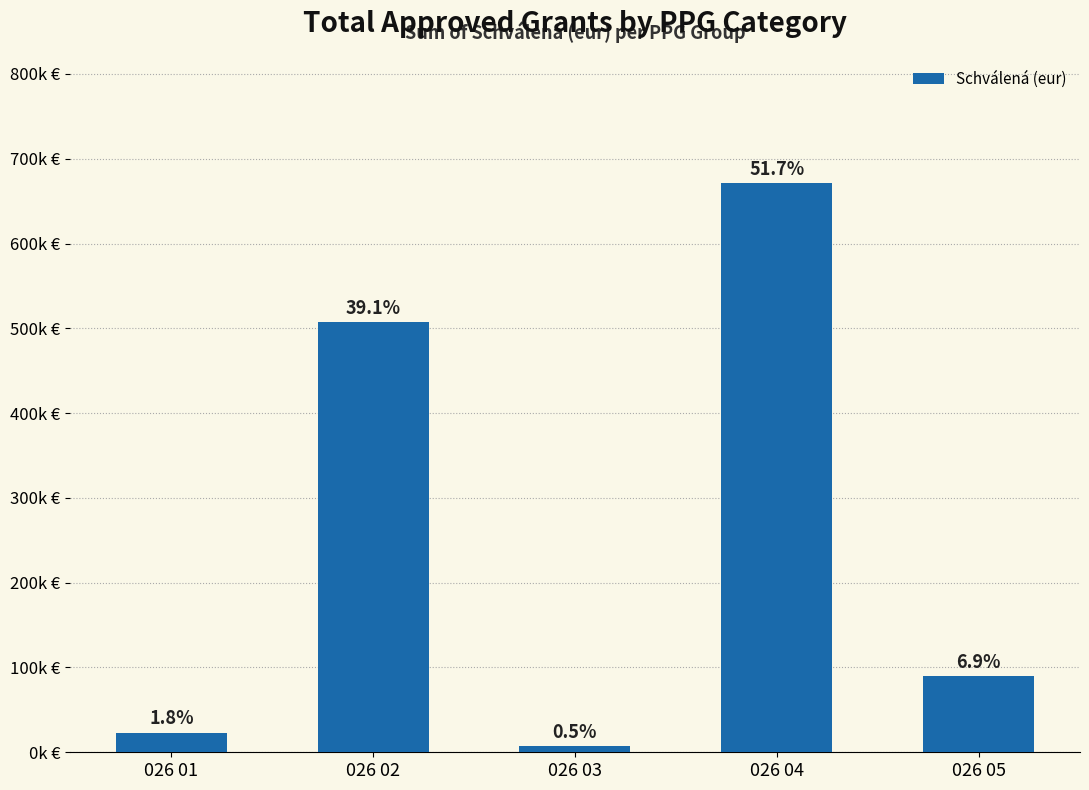

What is the change in value from 026 01 to 026 03?

-16400